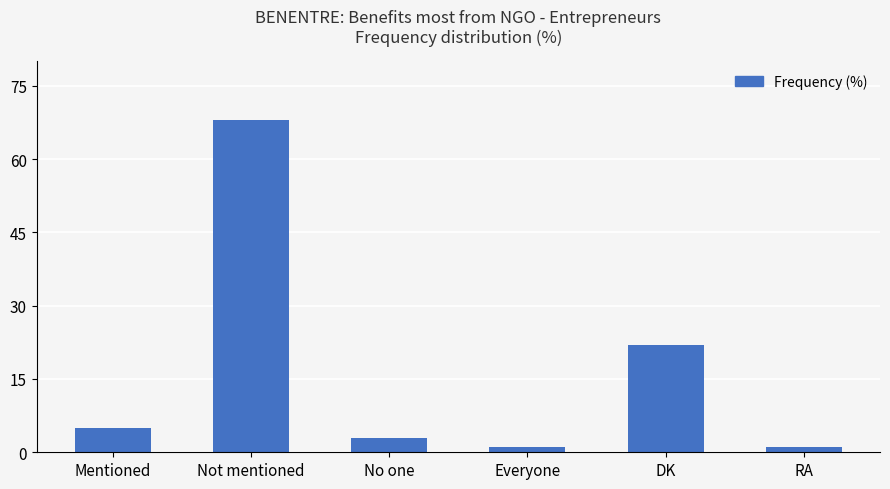

Which category has the highest value across all series?

Not mentioned